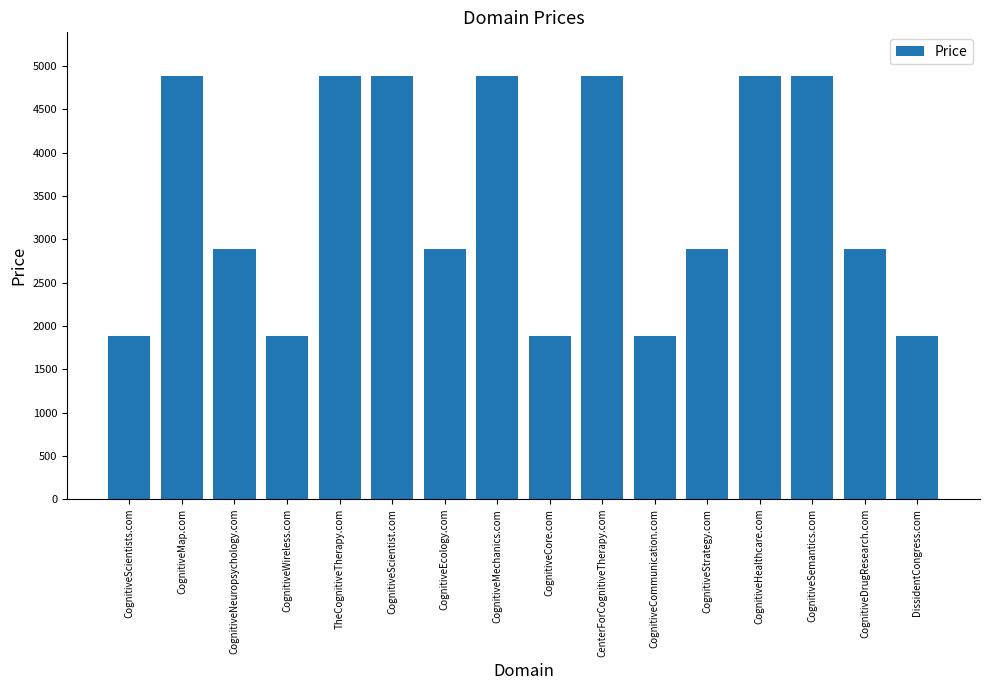

What position from the right is CognitiveWireless.com?

13